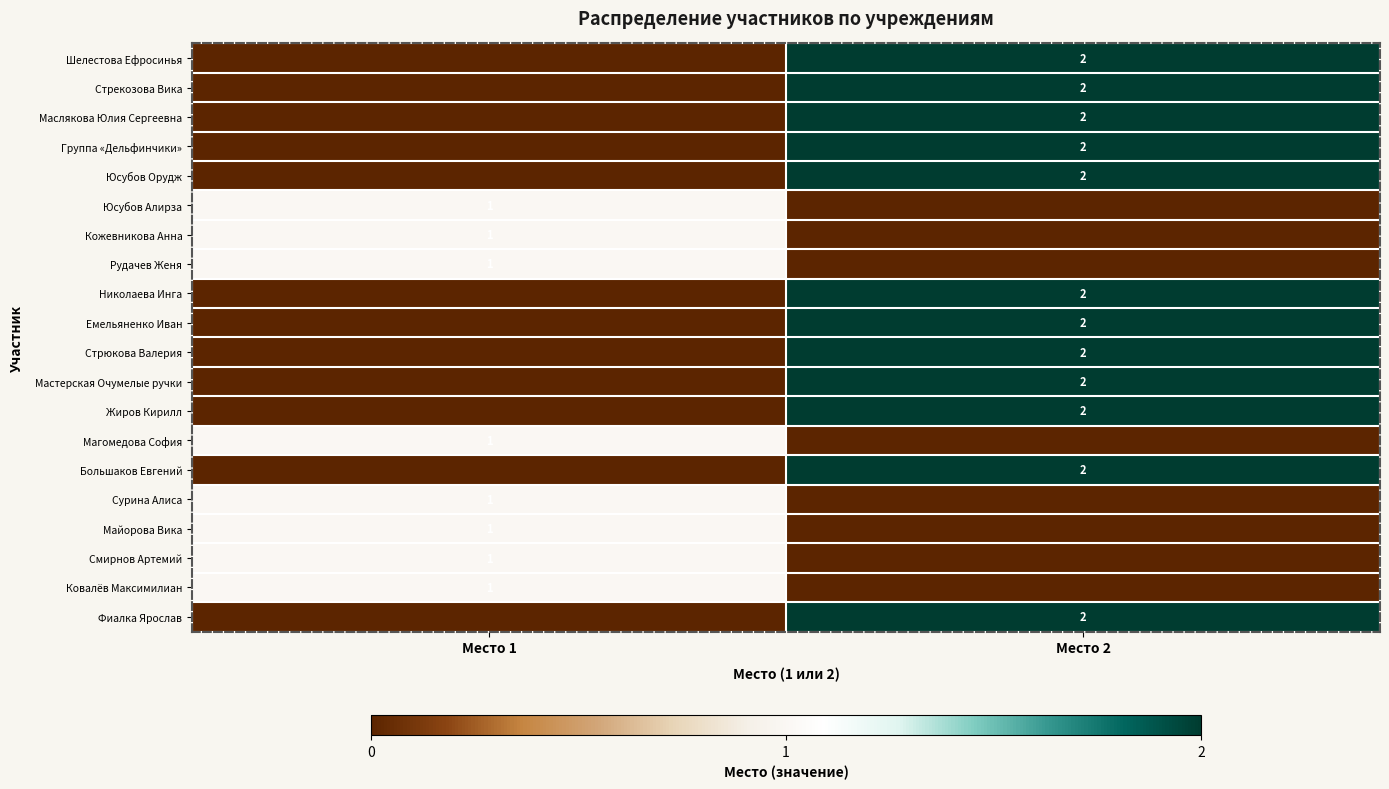

At how many categories does at least one series exceed 1?

1